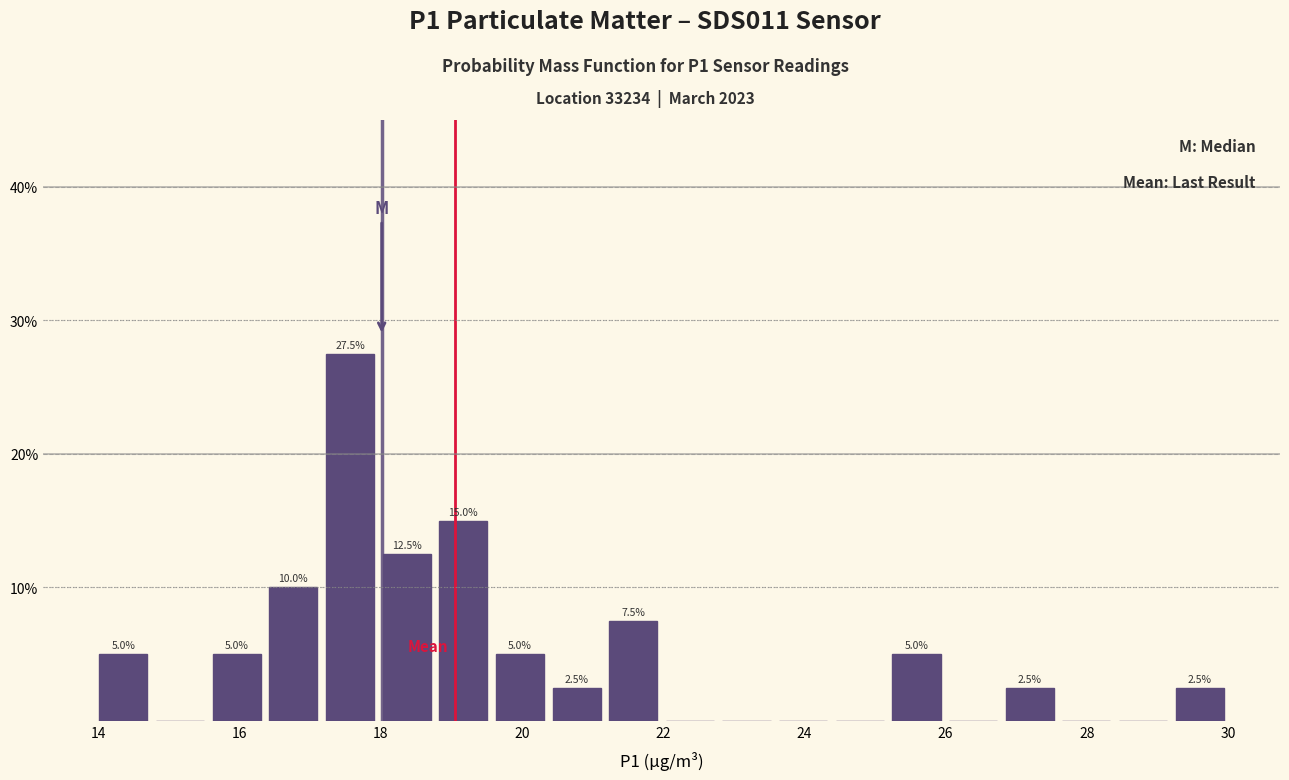

Which range on the x-axis has the tallest bar?

17.2 to 18.0